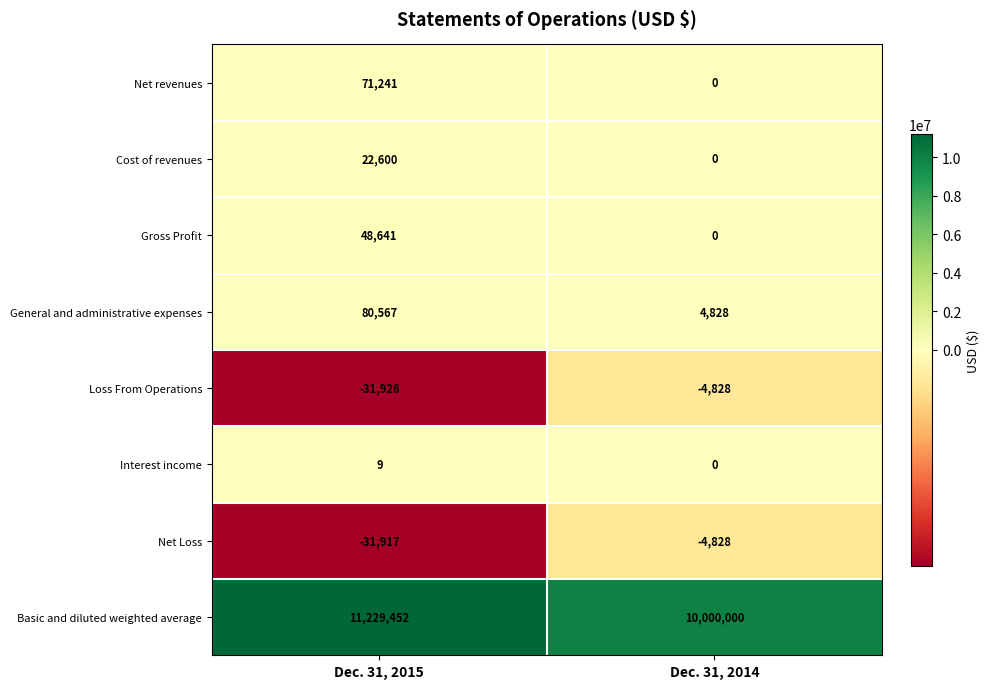

What is the approximate value of Loss From Operations at Dec. 31, 2014, to the nearest 50?

-4850